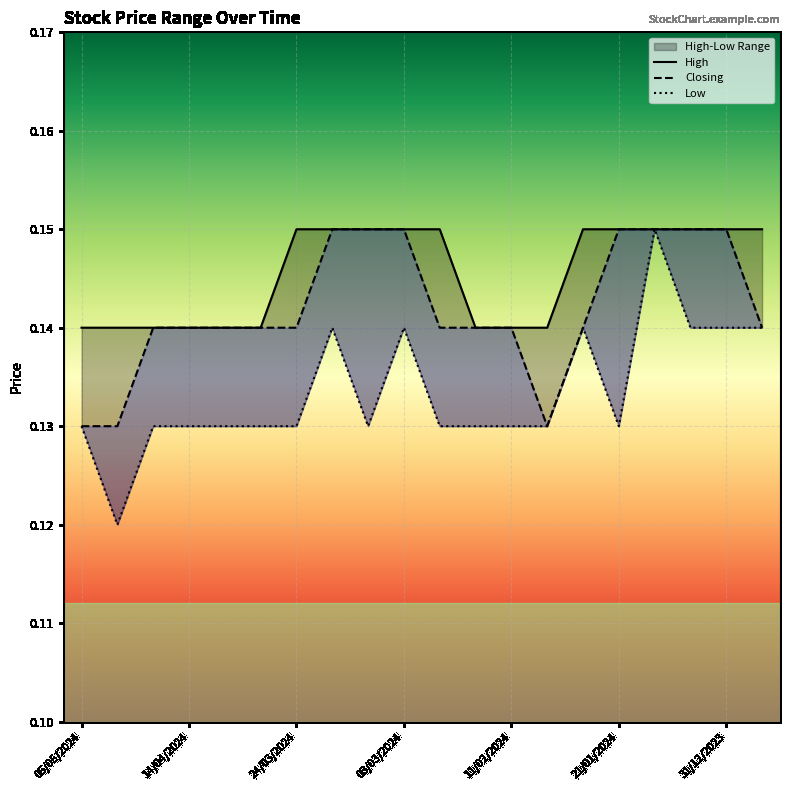

Count the number of data series in this chart.

3